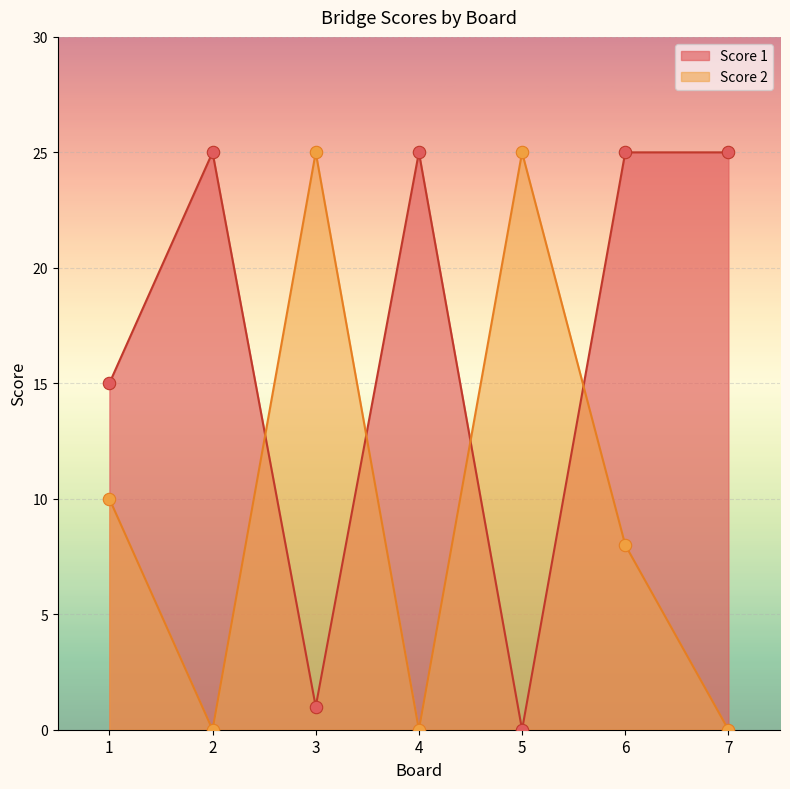

Which series has the largest total across all categories?

Score 1